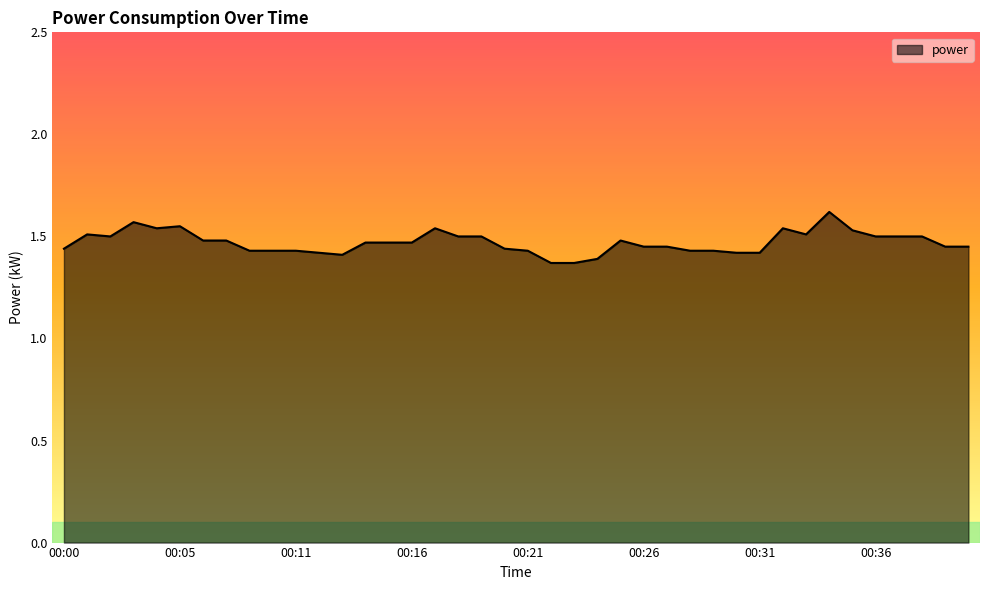

Which label corresponds to the smallest value in the chart?

00:22